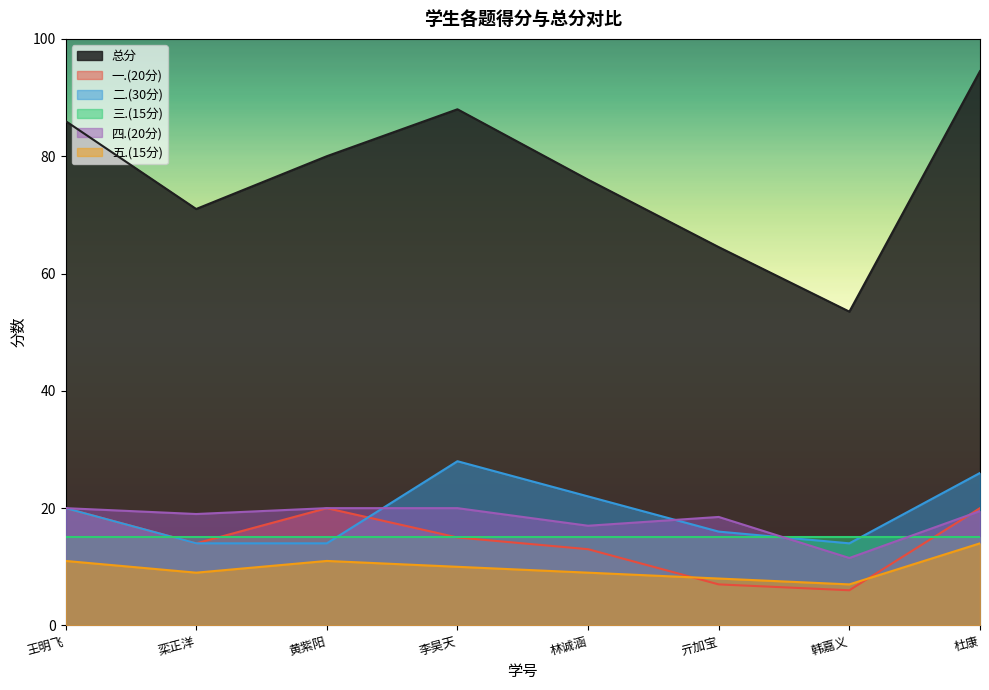

At how many categories does at least one series exceed 73?

5